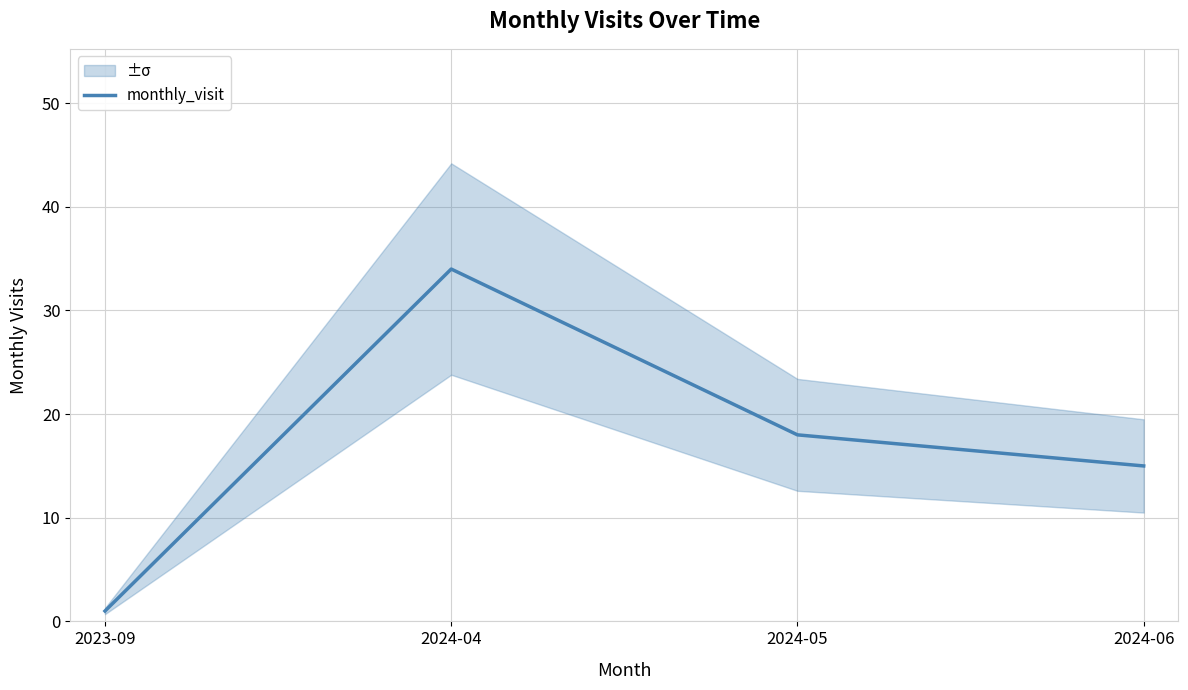

List the labels in order of value, smallest first.

2023-09, 2024-06, 2024-05, 2024-04